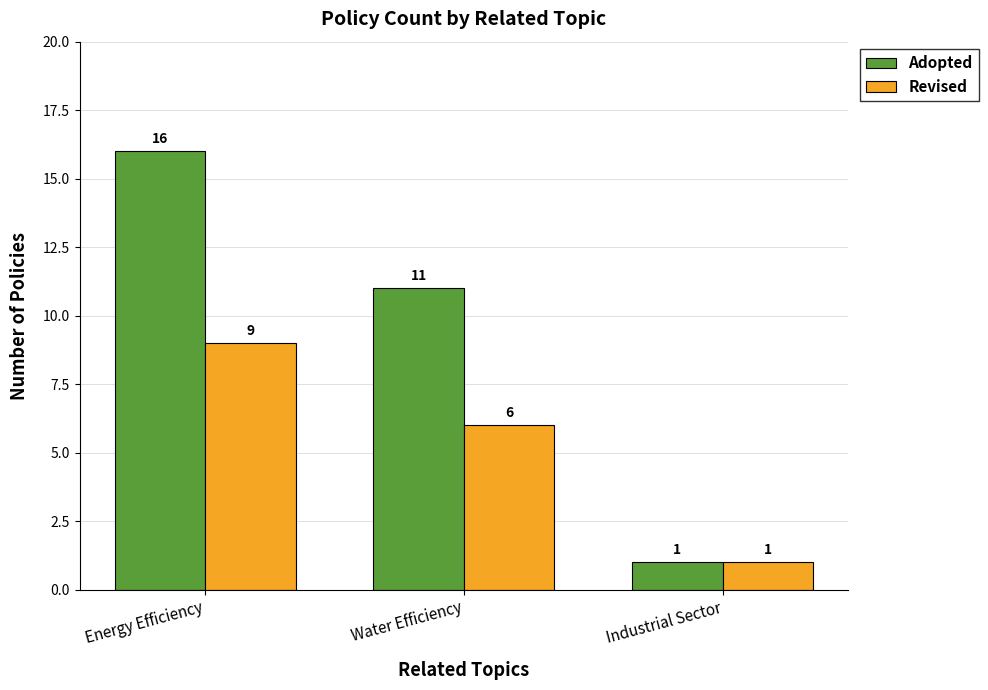

True or false: Adopted has a value of 16 at Water Efficiency.

False